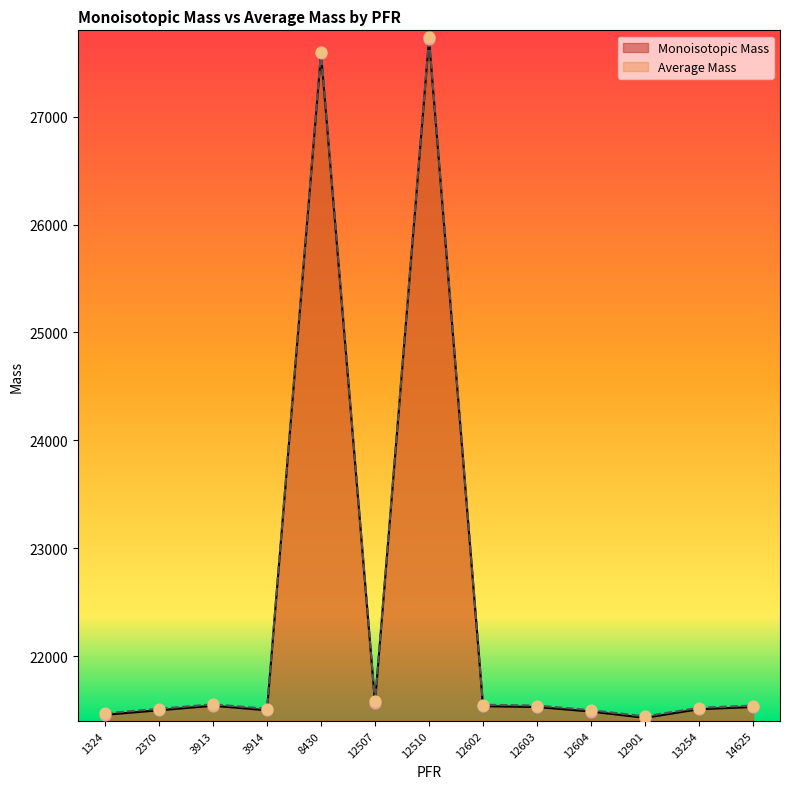

At which category is the sum across all series the highest?

12510